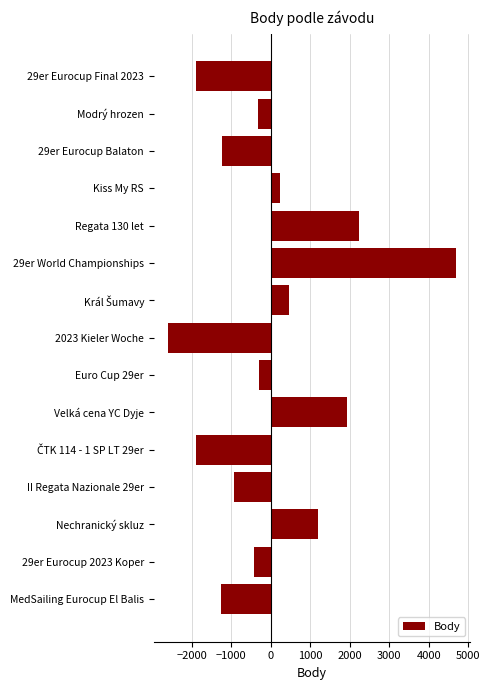

How many values exceed -321?

7